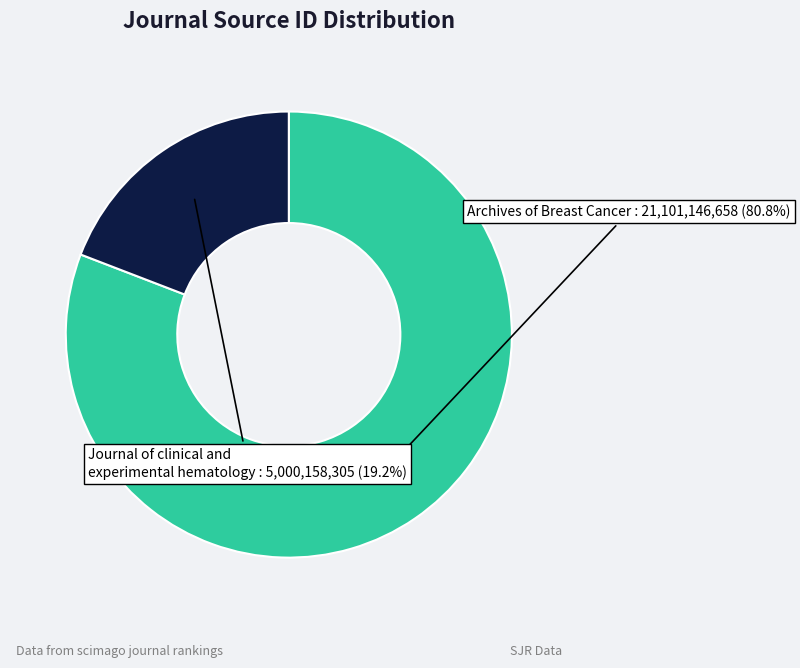

Which slice represents more than half of the pie?

Archives of Breast Cancer